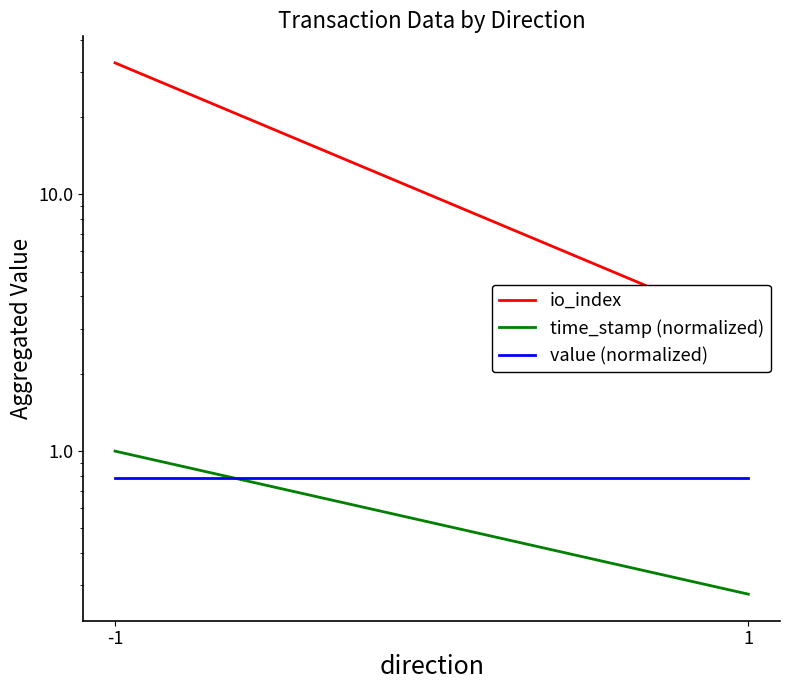

Is the value of value (normalized) at -1 greater than the value of time_stamp (normalized) at 1?

Yes